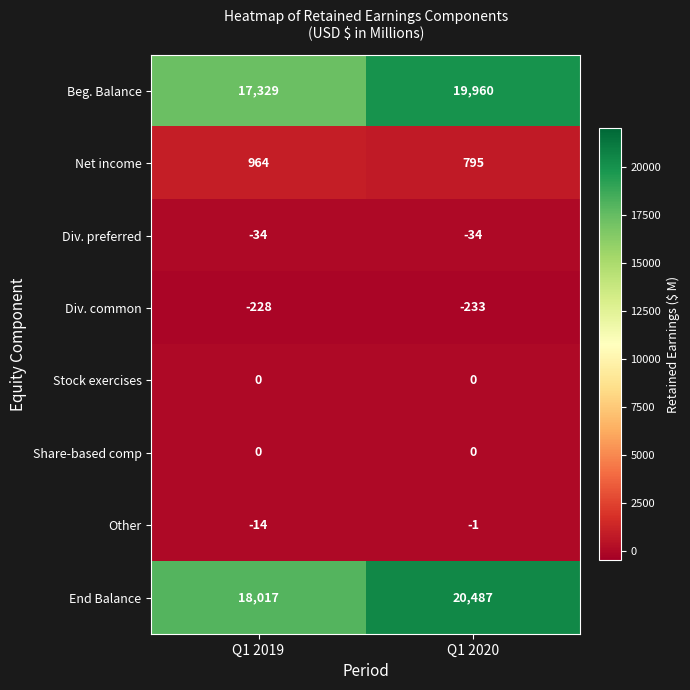

Which label corresponds to the largest value in the chart?

Q1 2020